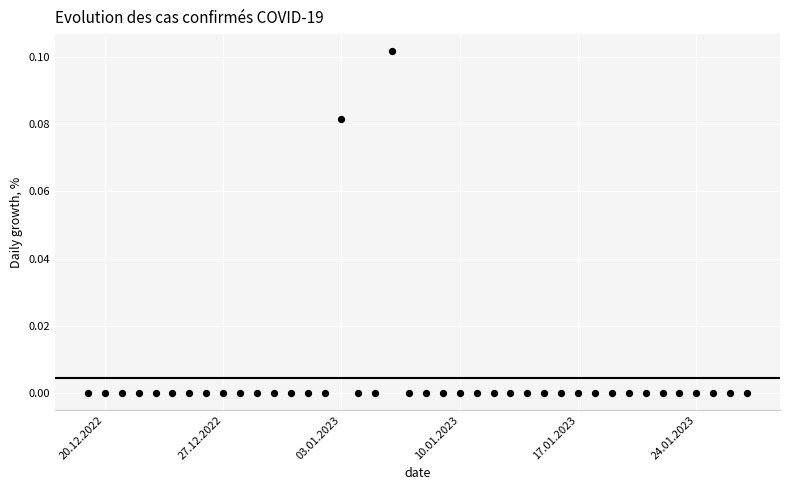

What is the range of X values (max minus min)?

39.0